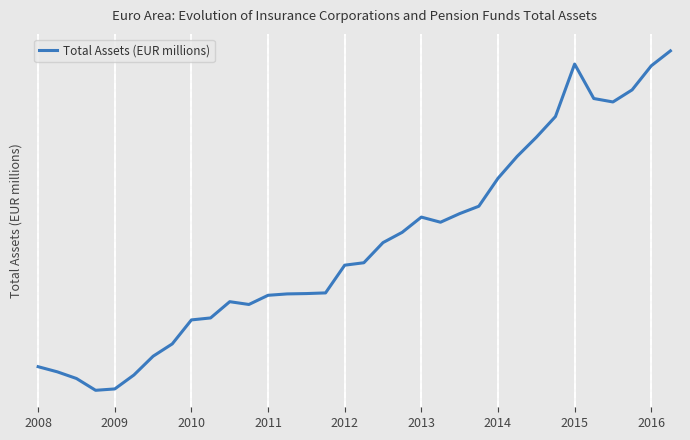

Is this an area chart (filled region under the line)?

No